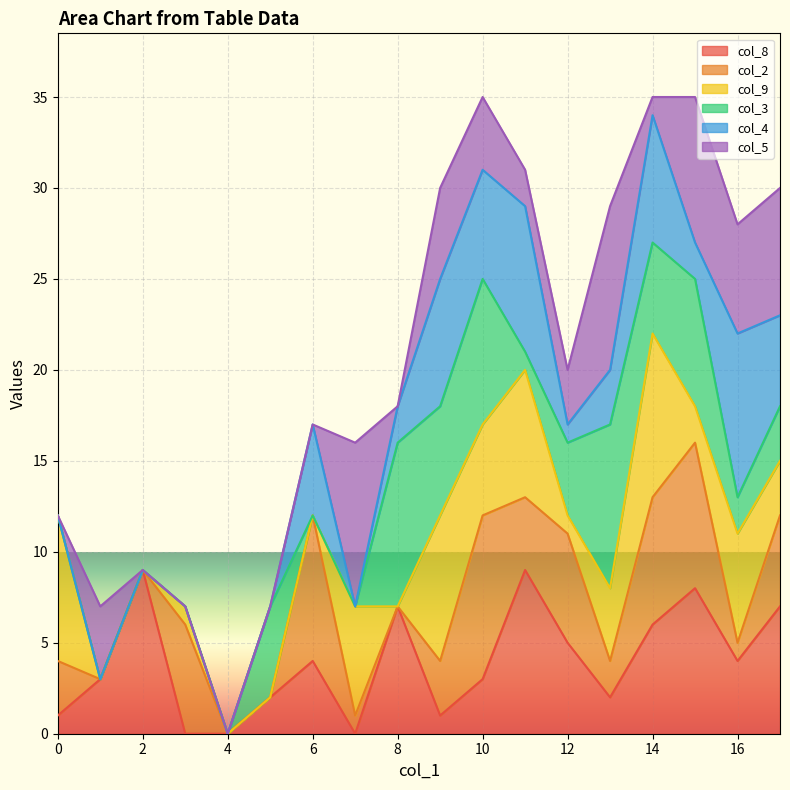

True or false: col_2 line and col_9 line cross at least once.

False